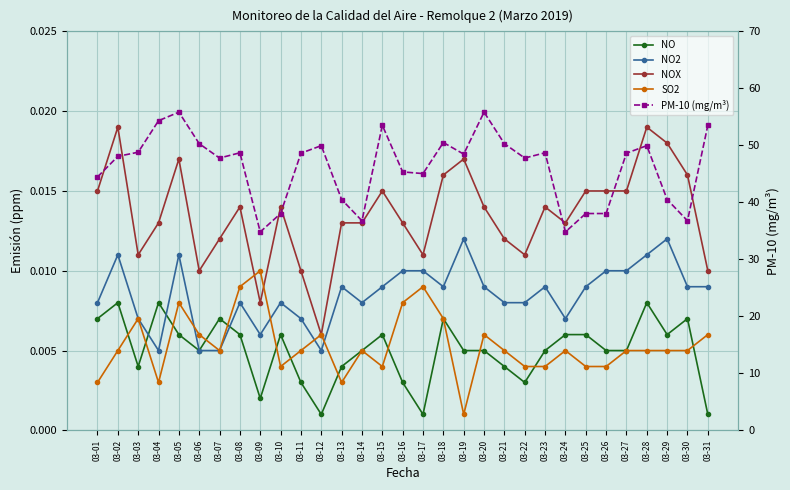

In NO2, how many points are lower than both neighbors (excluding endpoints)?

6